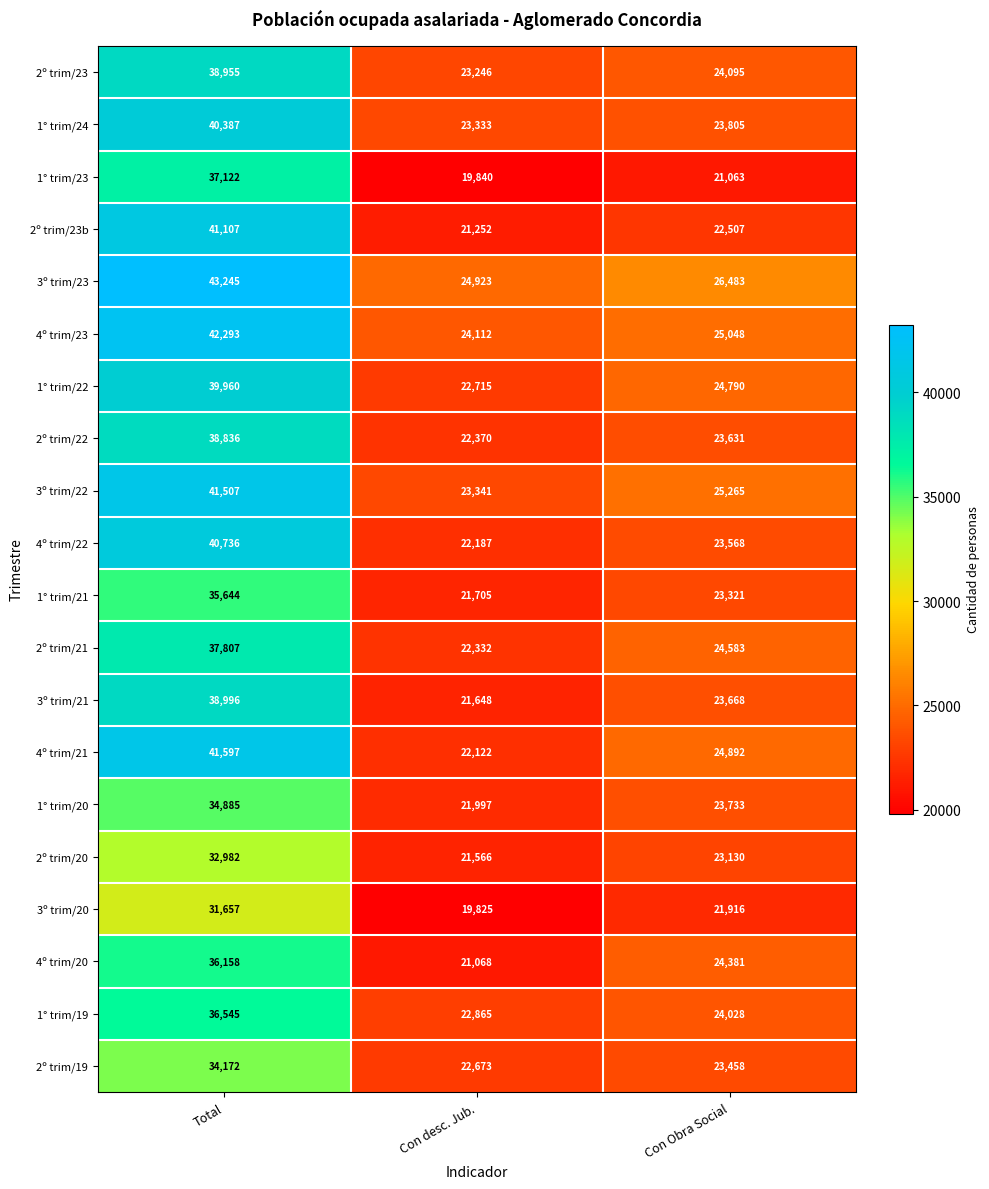

Which category has the highest value across all series?

Total